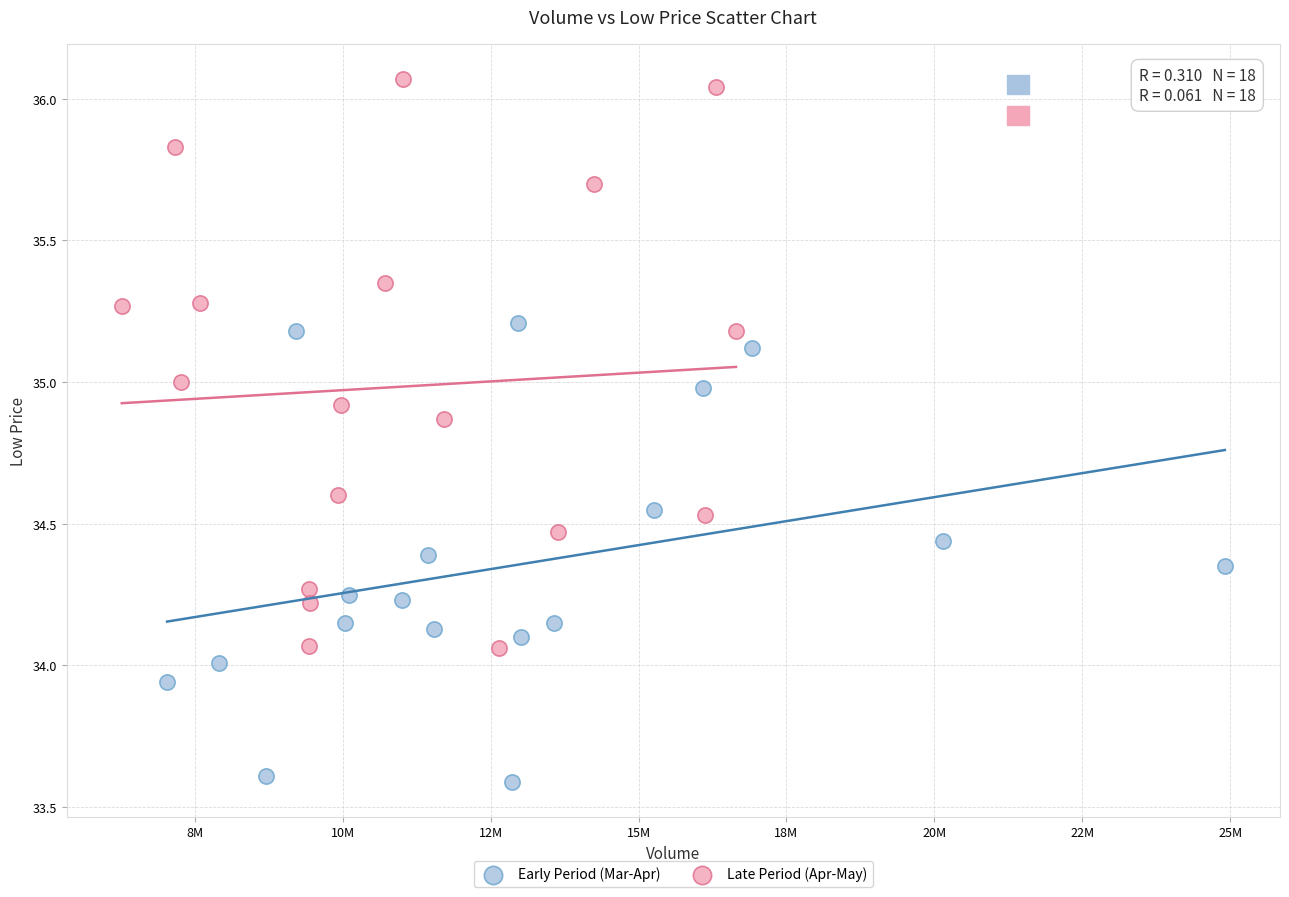

Which series contains the highest Y value?

Late Period (Apr-May)